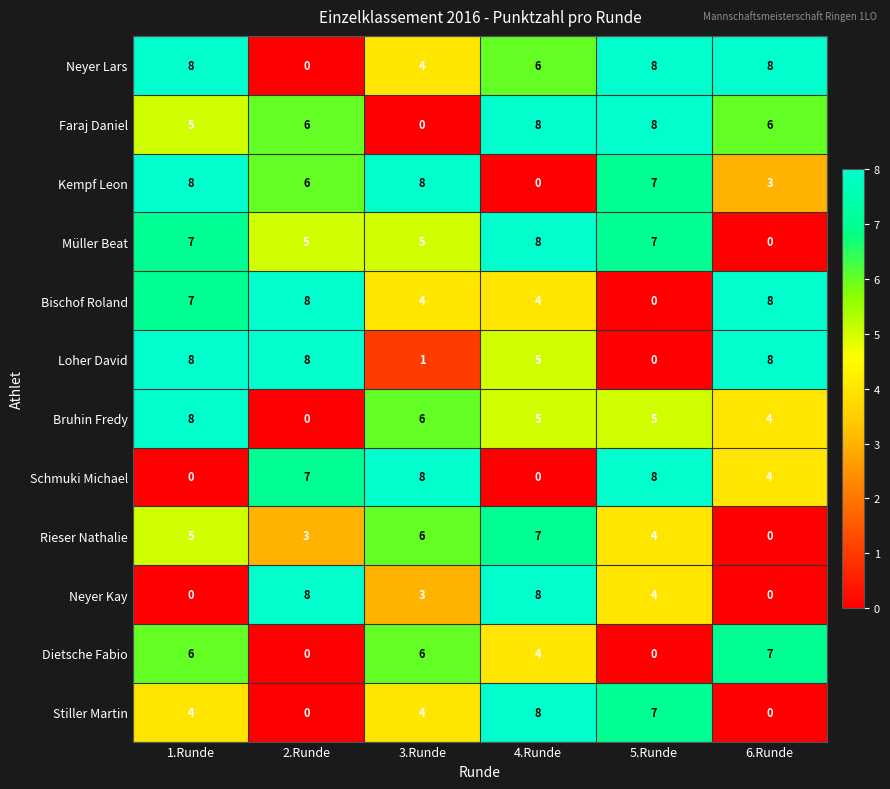

What is the difference between the maximum and minimum values in the Bruhin Fredy series?

8